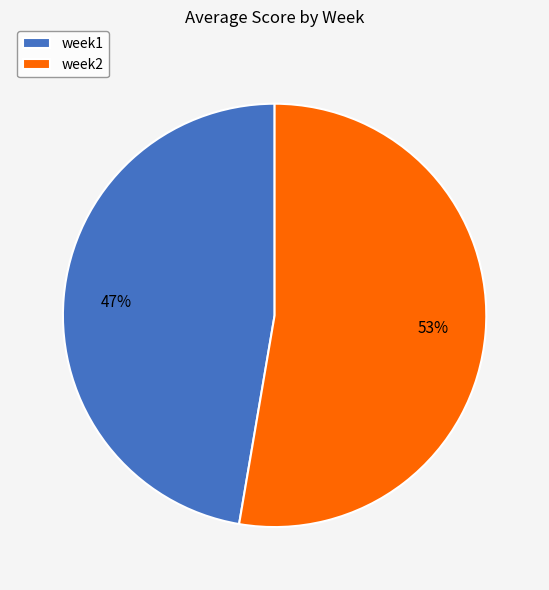

What is the largest slice in the pie chart?

week2